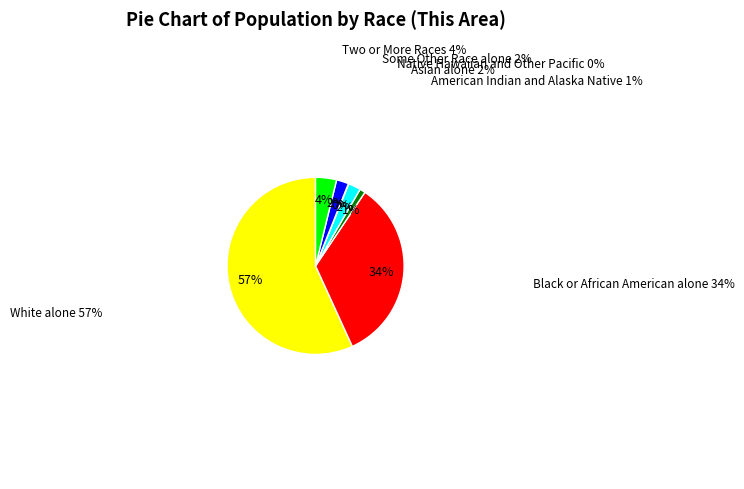

Does any single category account for the majority?

Yes